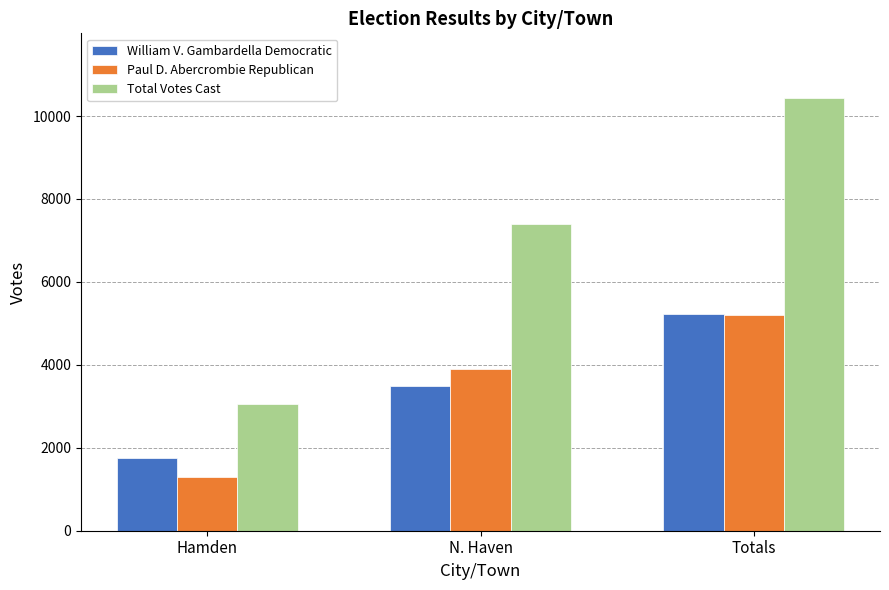

What is the sum of the Paul D. Abercrombie Republican values at Hamden and N. Haven?

5194